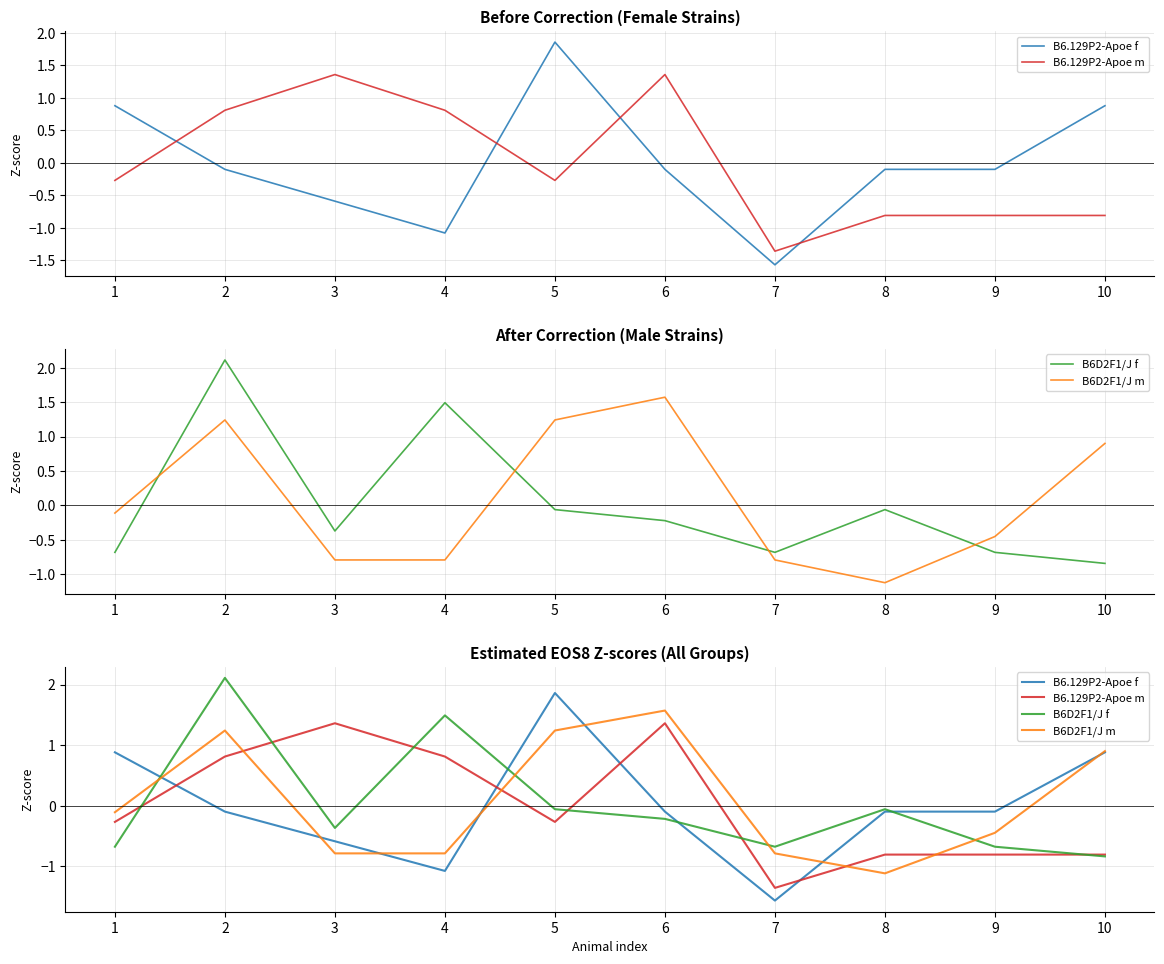

Count the number of categories in the chart.

10